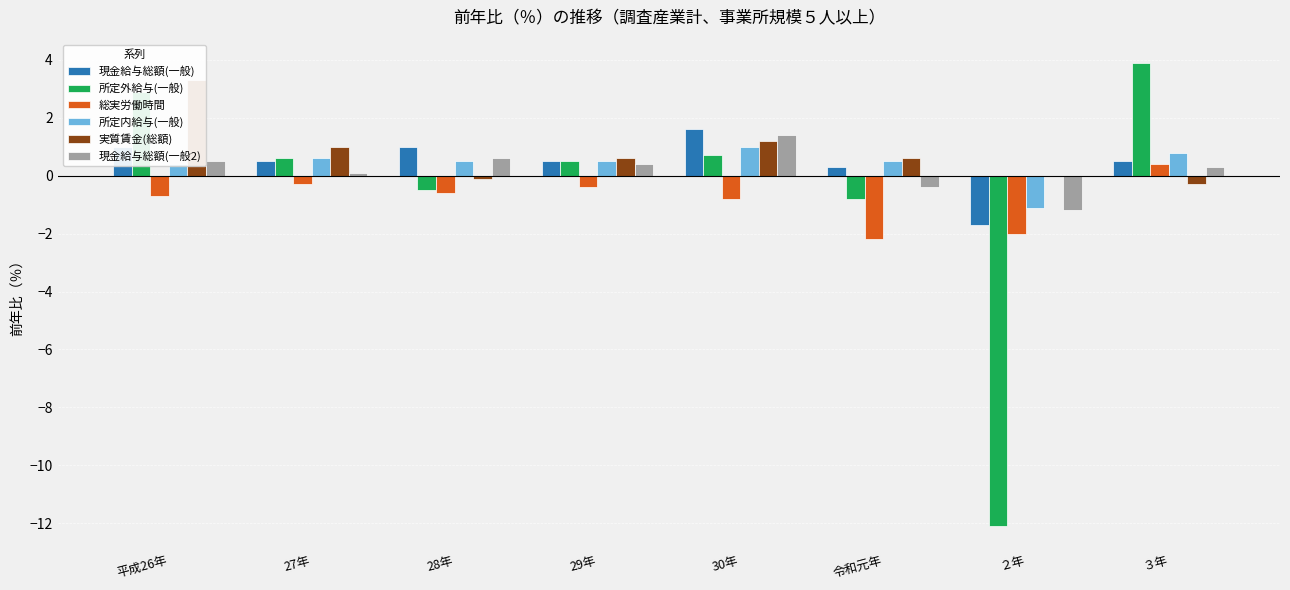

What is the average value of the 現金給与総額(一般) series?

0.5